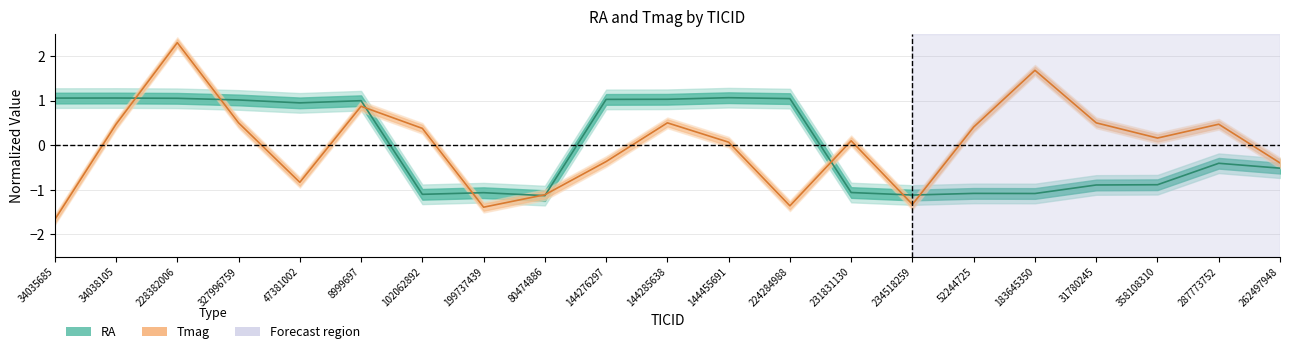

True or false: Tmag and RA cross at least once.

True